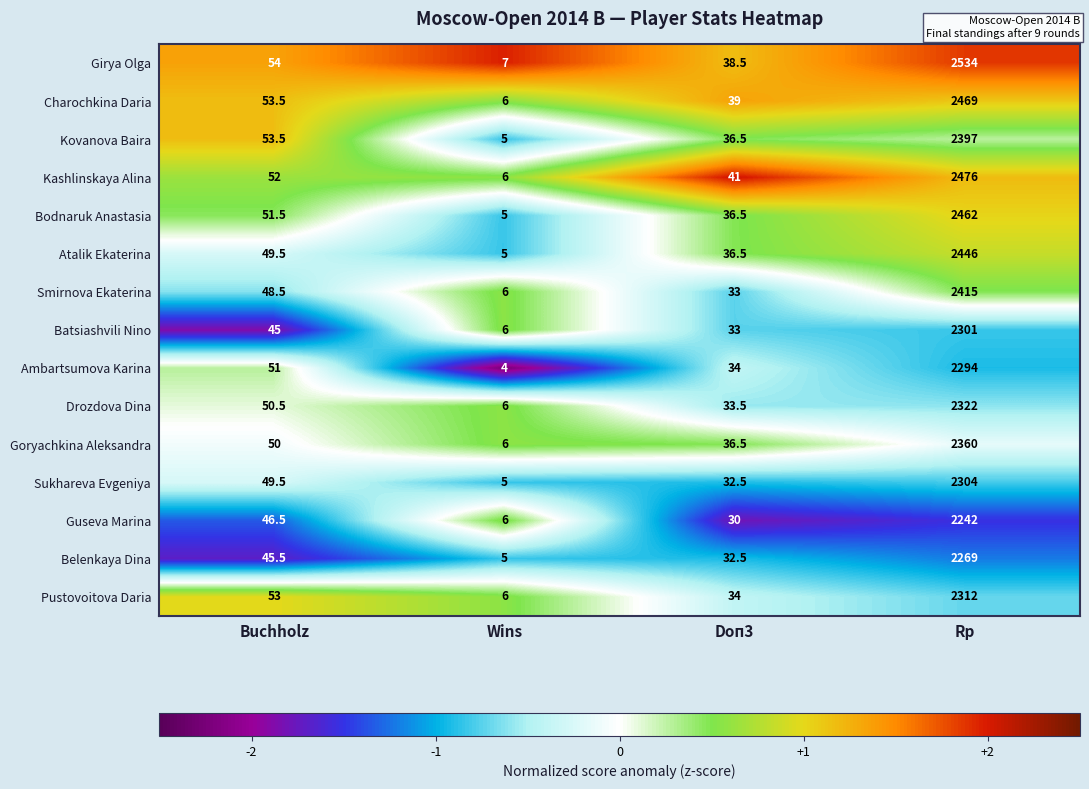

List the labels in order of Charochkina Daria value, largest first.

Rp, Buchholz, Doп3, Wins